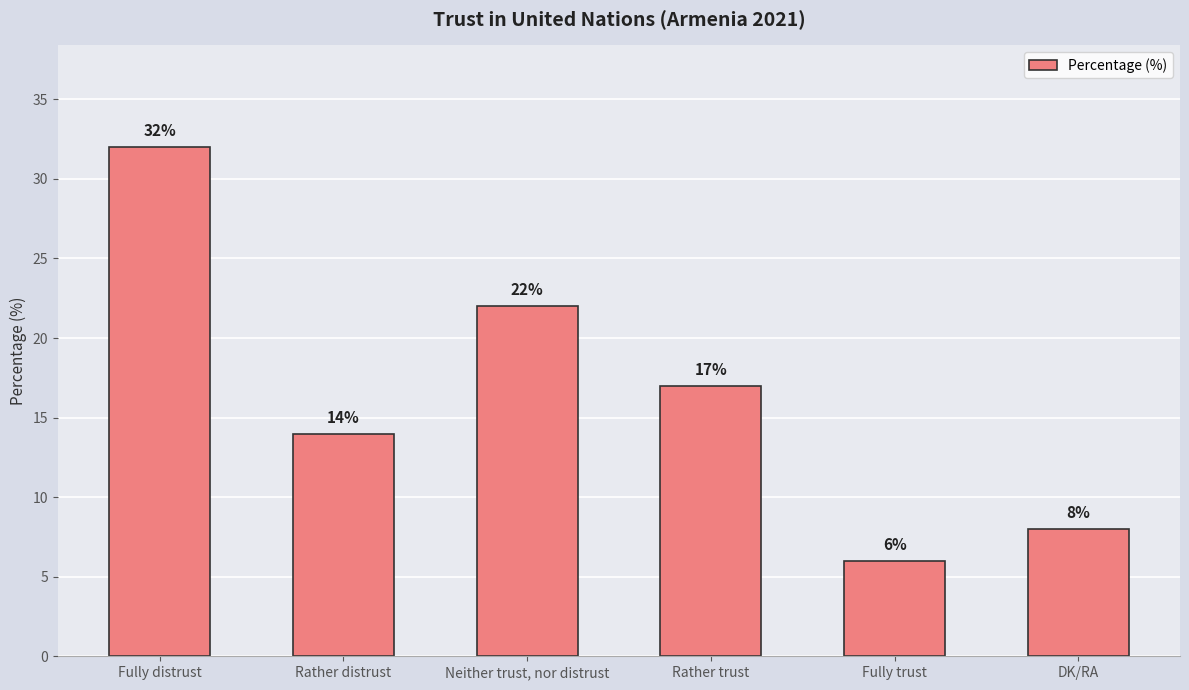

At which label does the data first exceed 17?

Fully distrust